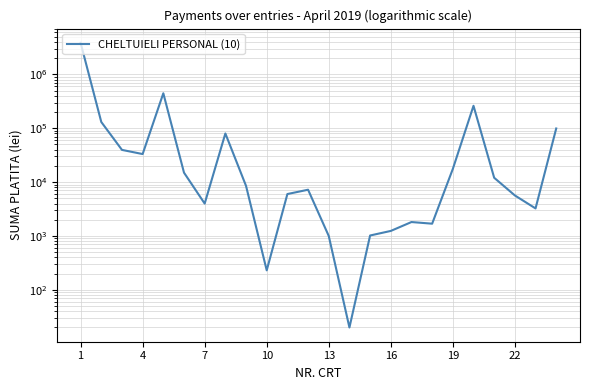

What is the value of the 21st point from the left?

12030.0